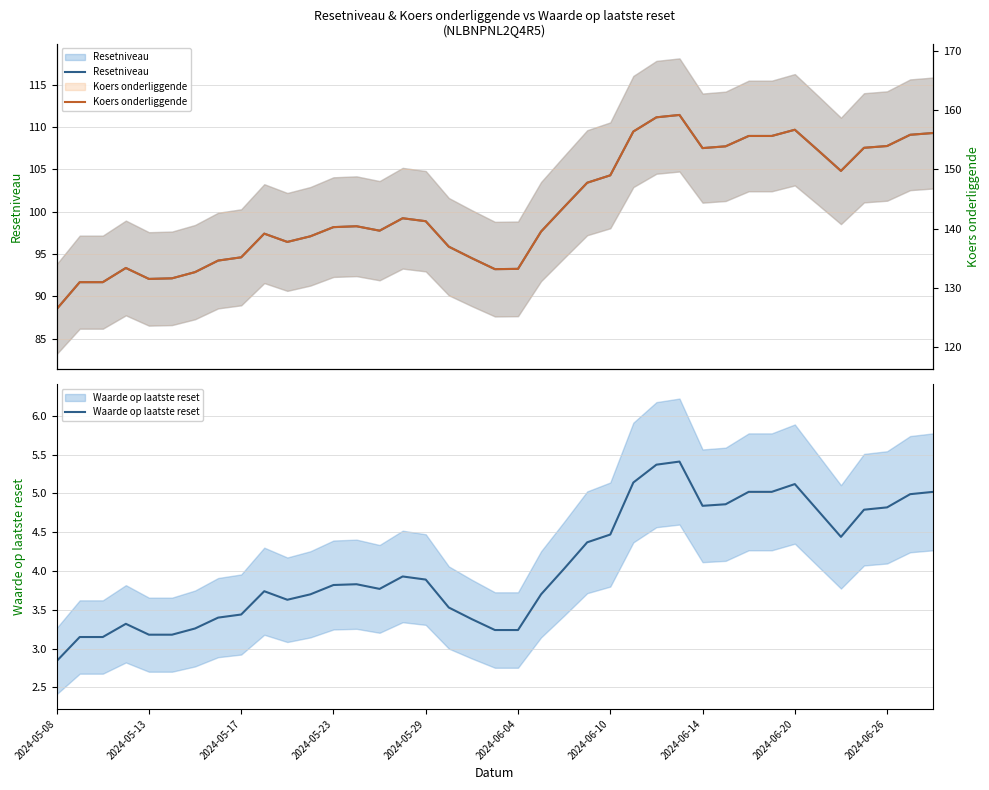

How many data points in Koers onderliggende are above 140?

21